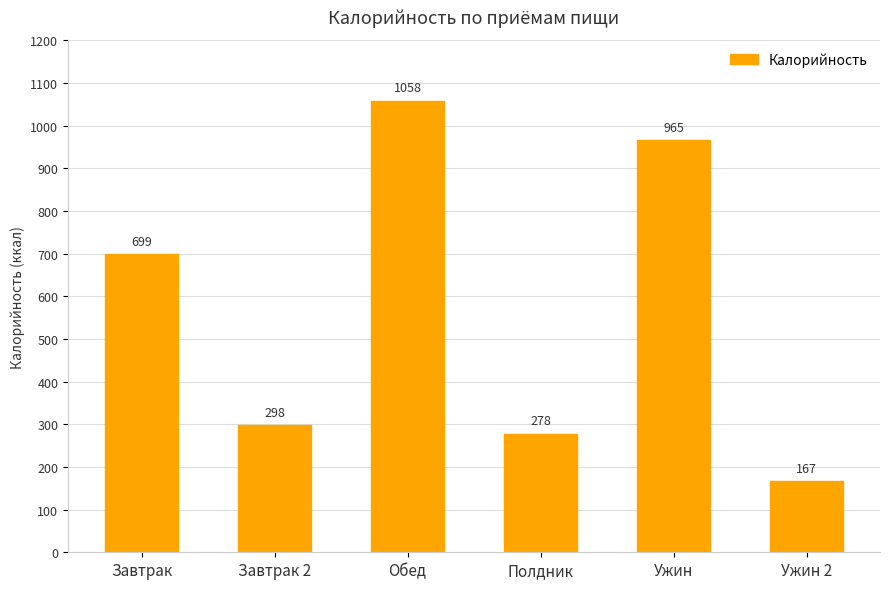

List the labels in order of value, largest first.

Обед, Ужин, Завтрак, Завтрак 2, Полдник, Ужин 2